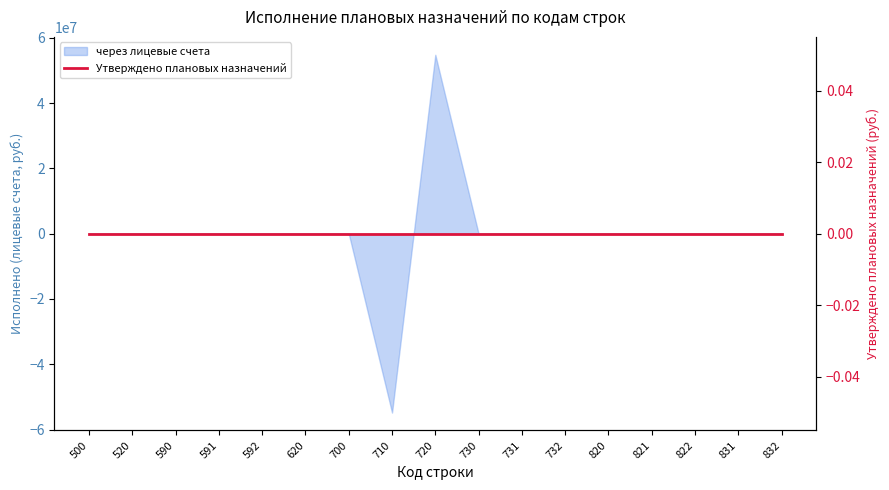

At which category does the data reach its first local valley?

710